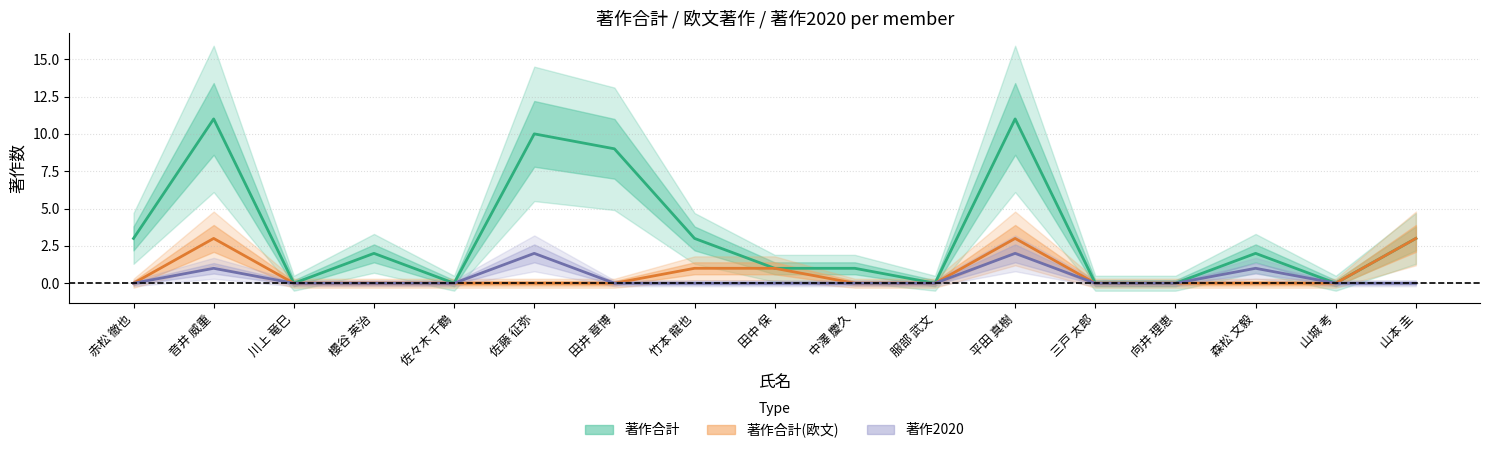

Reading left to right, extract all data points from this chart.

著作合計: 赤松 徹也=3	音井 威重=11	川上 竜巳=0	櫻谷 英治=2	佐々木 千鶴=0	佐藤 征弥=10	田井 章博=9	竹本 龍也=3	田中 保=1	中澤 慶久=1	服部 武文=0	平田 真樹=11	三戸 太郎=0	向井 理恵=0	森松 文毅=2	山城 考=0	山本 圭=3
著作合計(欧文): 赤松 徹也=0	音井 威重=3	川上 竜巳=0	櫻谷 英治=0	佐々木 千鶴=0	佐藤 征弥=0	田井 章博=0	竹本 龍也=1	田中 保=1	中澤 慶久=0	服部 武文=0	平田 真樹=3	三戸 太郎=0	向井 理恵=0	森松 文毅=0	山城 考=0	山本 圭=3
著作2020: 赤松 徹也=0	音井 威重=1	川上 竜巳=0	櫻谷 英治=0	佐々木 千鶴=0	佐藤 征弥=2	田井 章博=0	竹本 龍也=0	田中 保=0	中澤 慶久=0	服部 武文=0	平田 真樹=2	三戸 太郎=0	向井 理恵=0	森松 文毅=1	山城 考=0	山本 圭=0